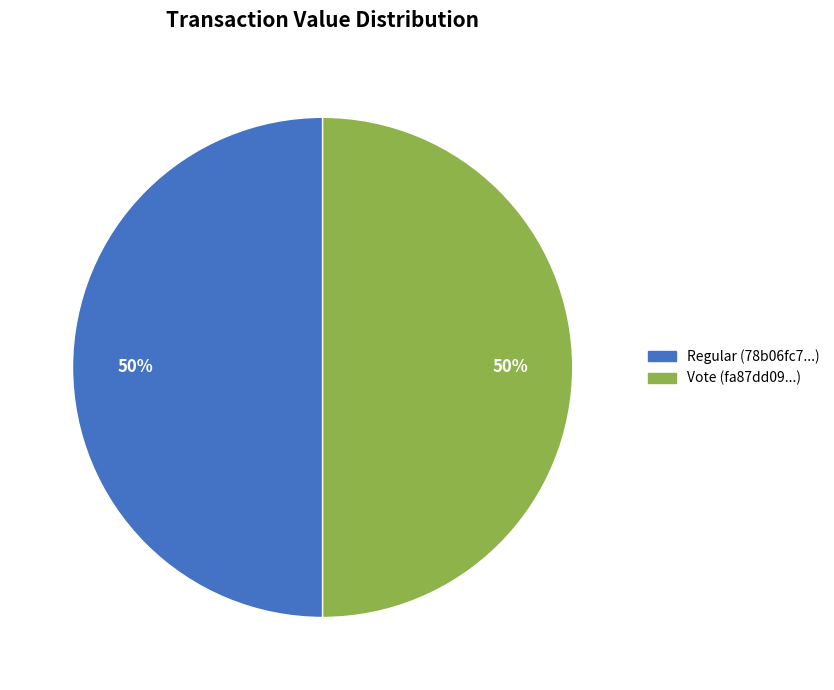

Do Regular and Vote together represent more than half of the pie?

Yes